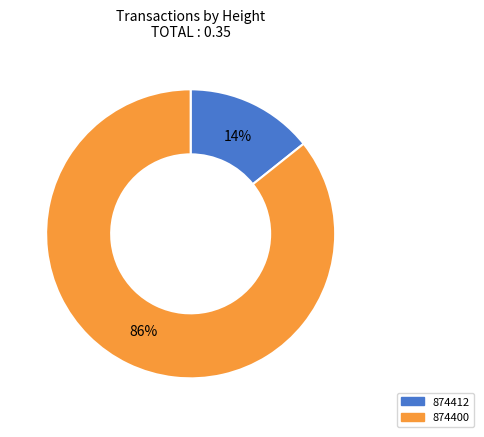

Is the sum of 874412 and 874400 greater than half?

Yes